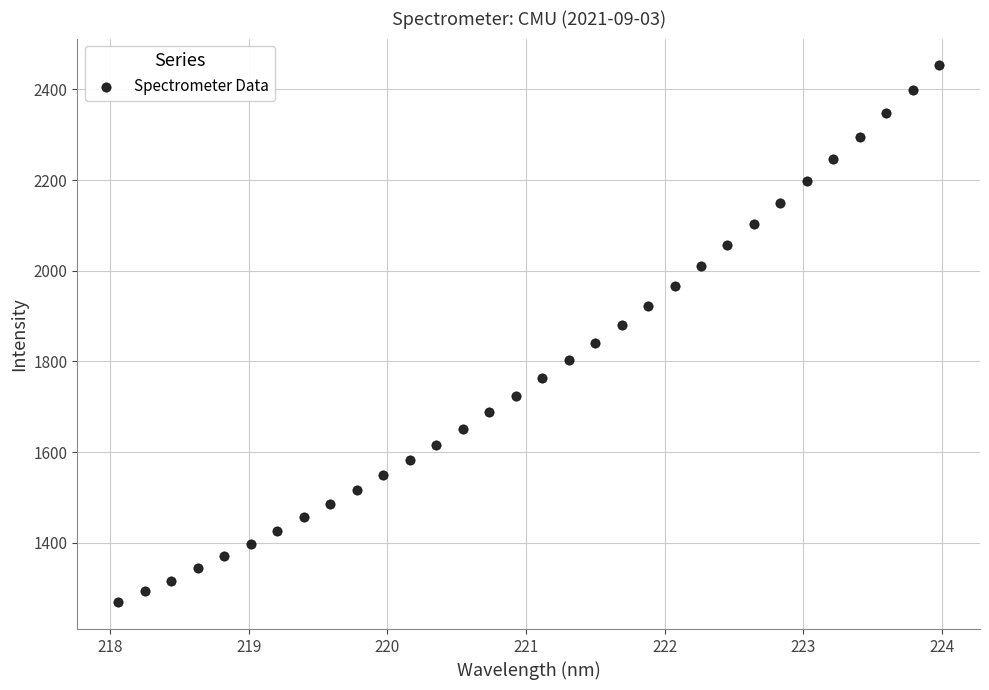

What is the range of X values (max minus min)?

5.9